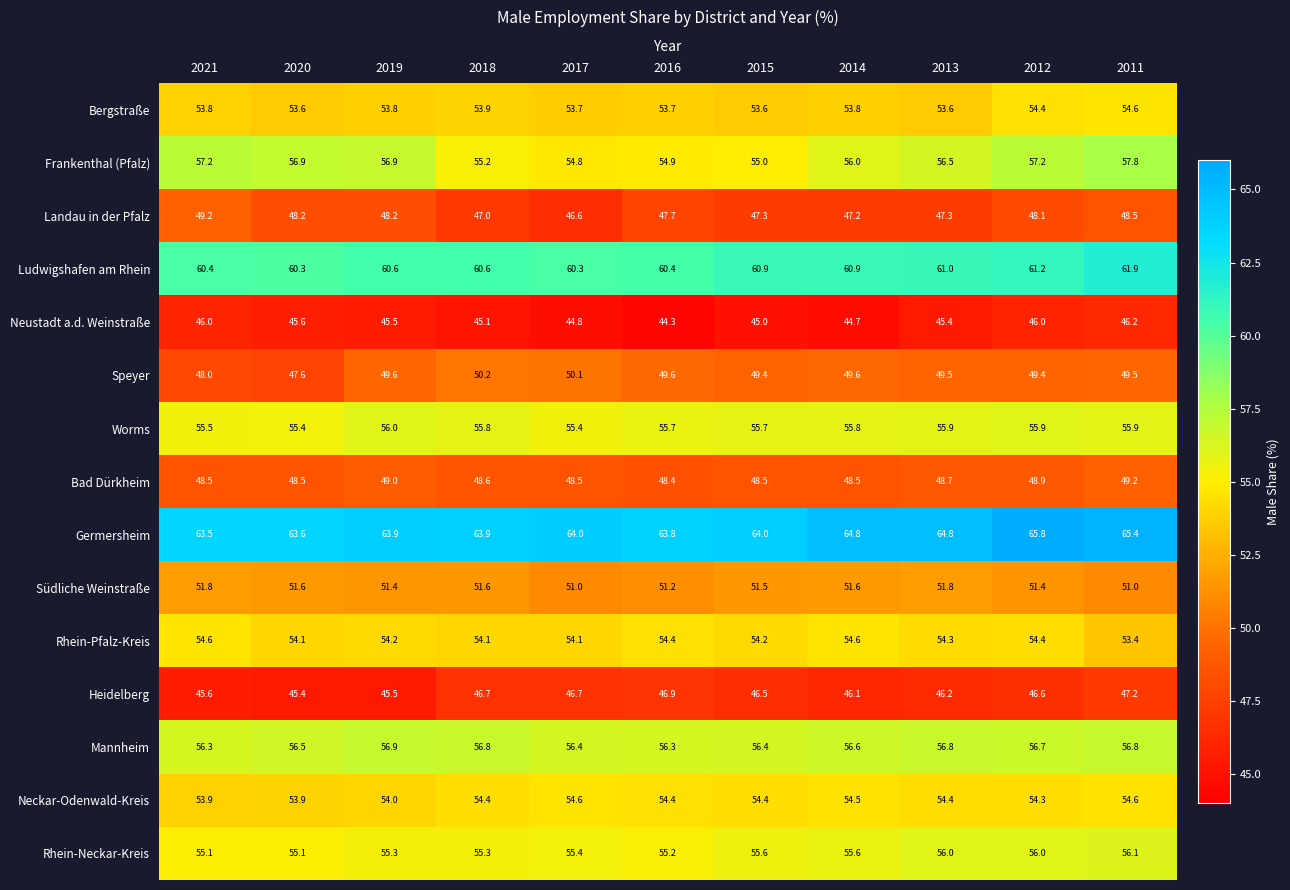

What is the lowest value of the Südliche Weinstraße series?

51.0